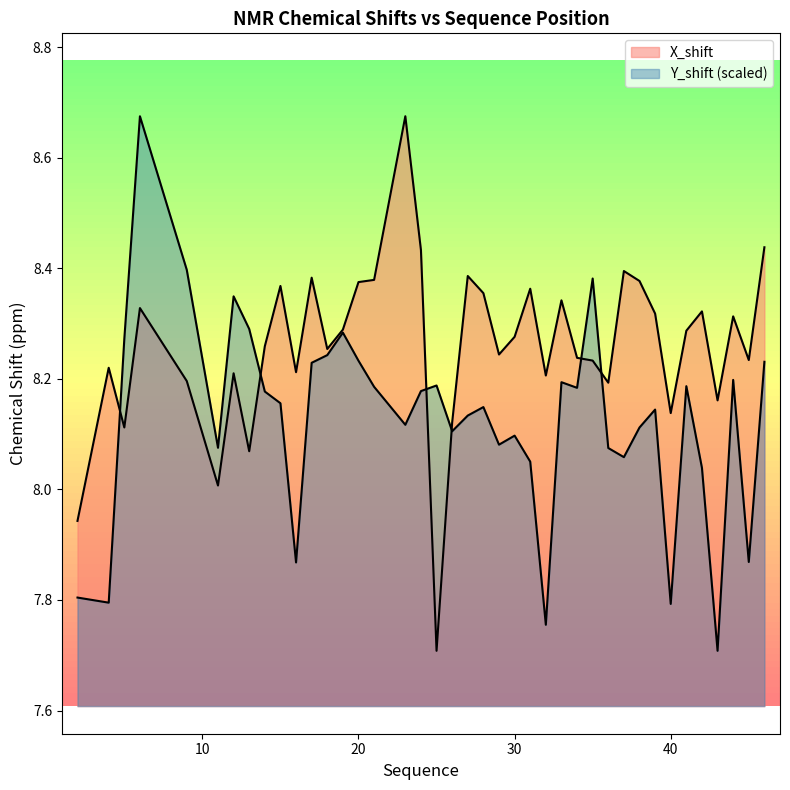

The Y_shift series shows 11.4 at 33. True or false?

False